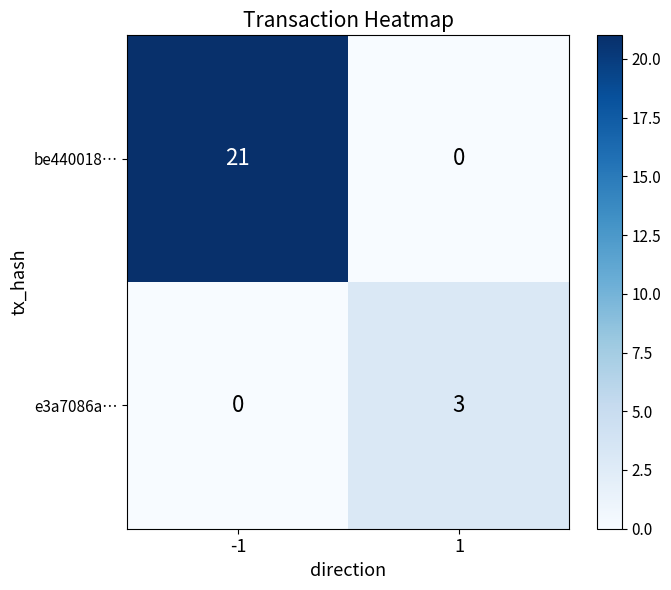

What is the highest value of the e3a7086a… series?

3